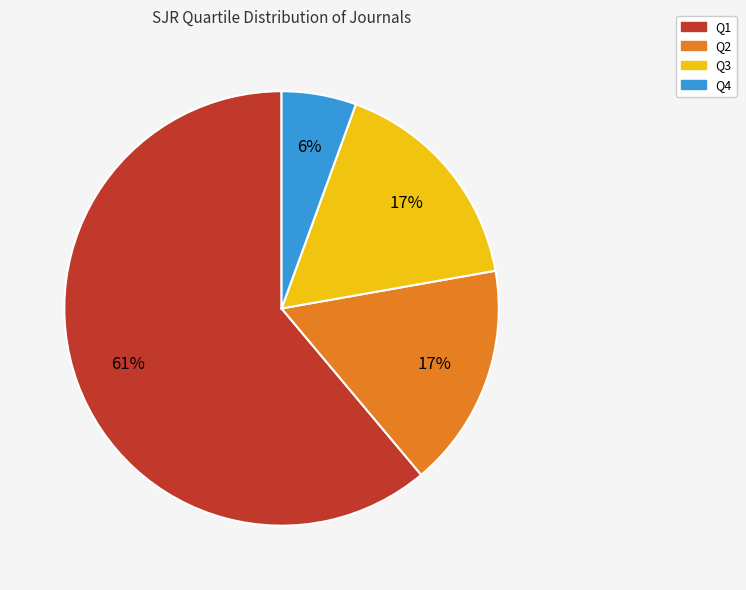

To the nearest percent, what is the average slice percentage?

25%